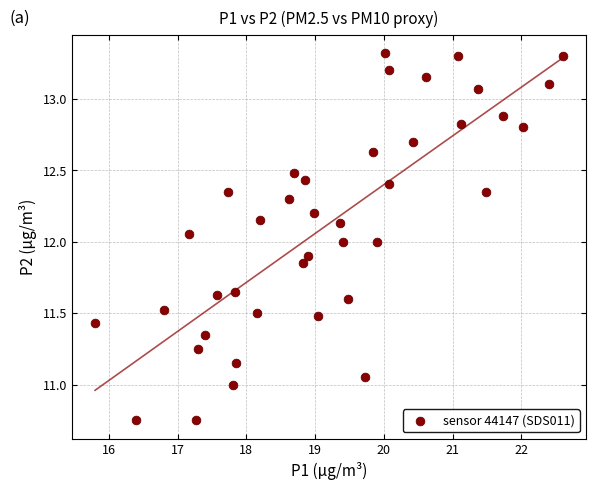

What is the range of X values (max minus min)?

6.8